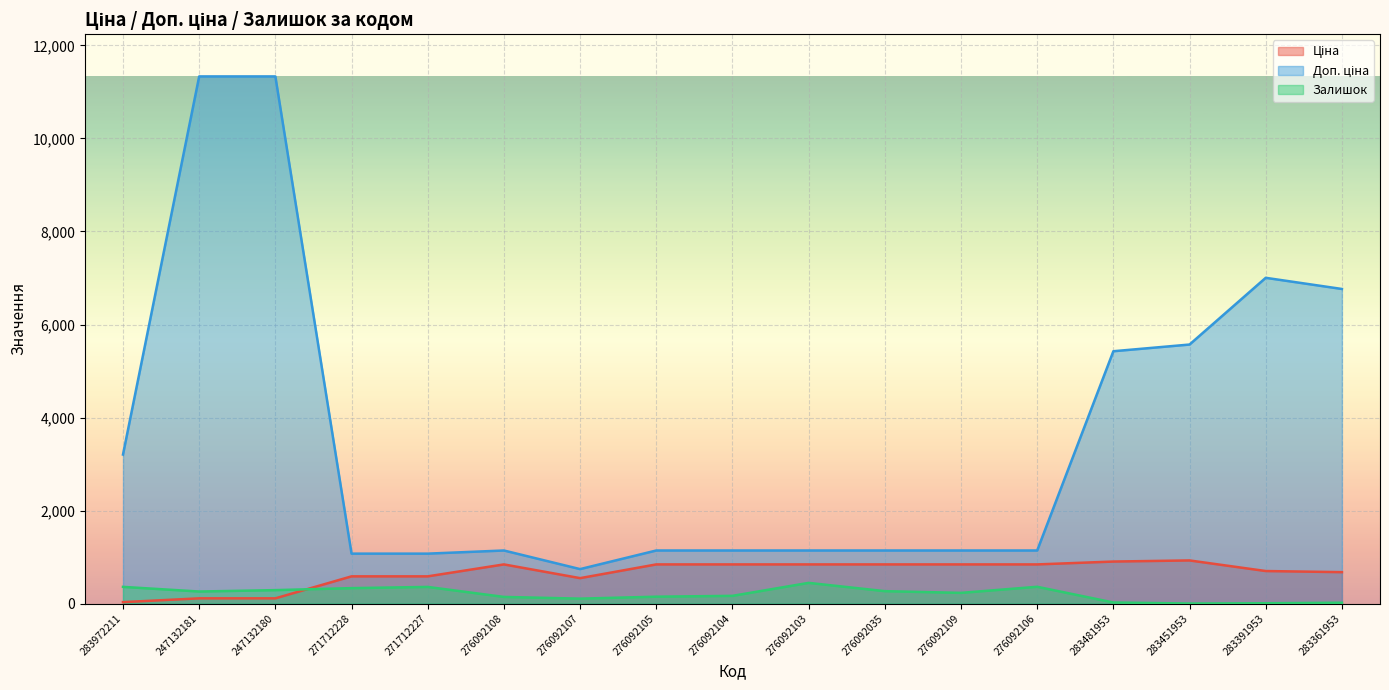

True or false: Ціна has a value of 32.0 at 283972211.

True